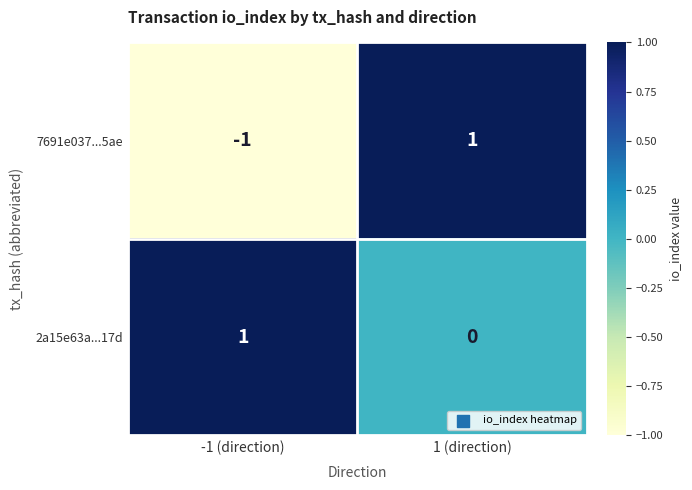

At 1 (direction), list the series in order from largest to smallest.

7691e037...5ae, 2a15e63a...17d